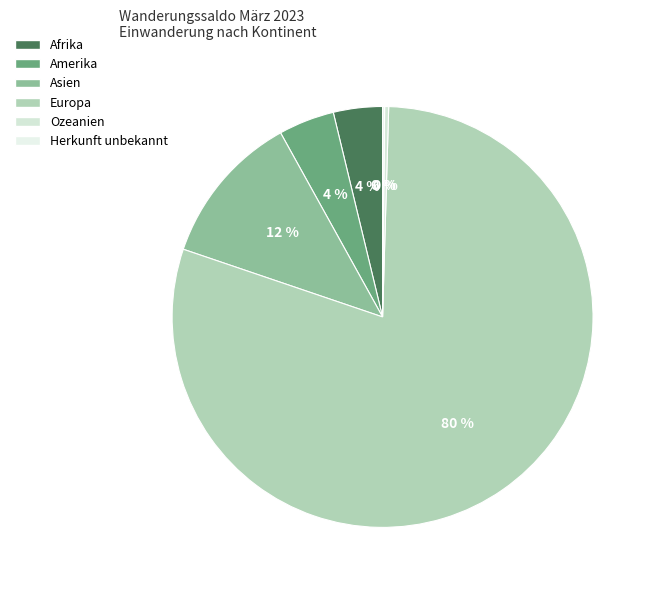

Is there any slice that represents more than half of the pie?

Yes